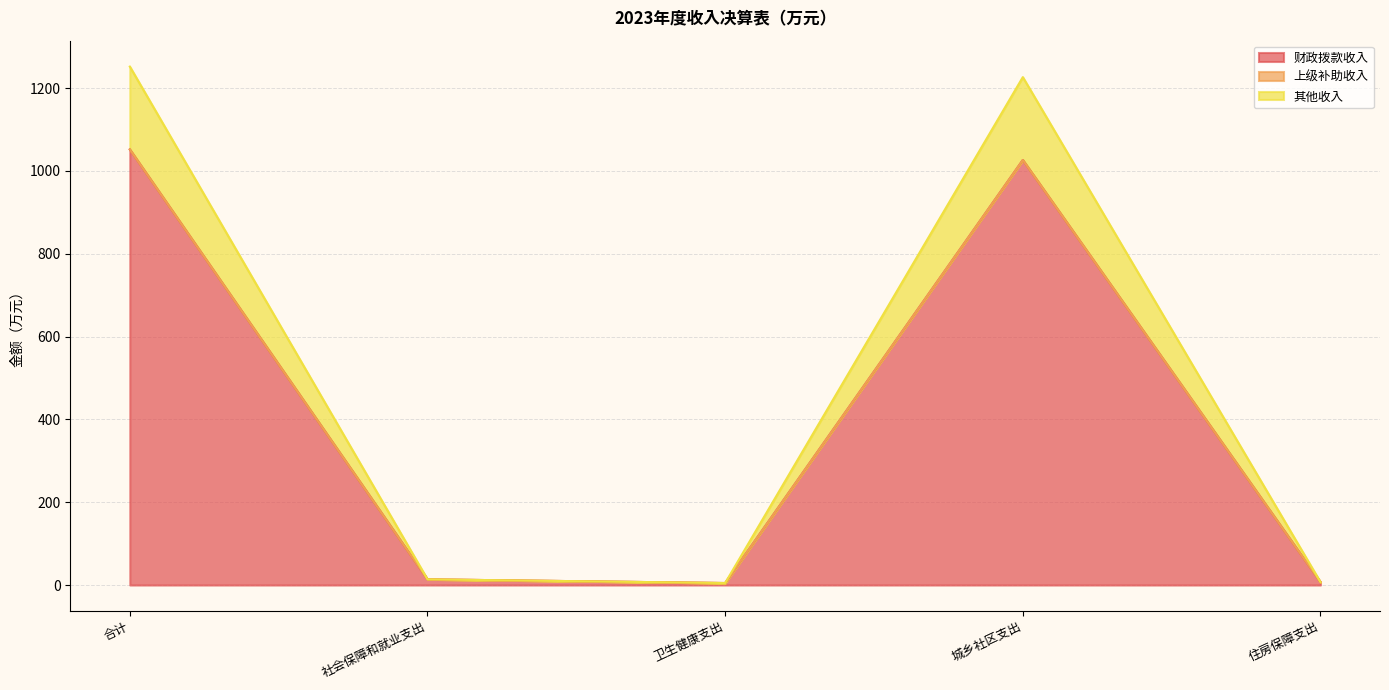

True or false: 财政拨款收入 has more than 2 points higher than both neighbors.

False